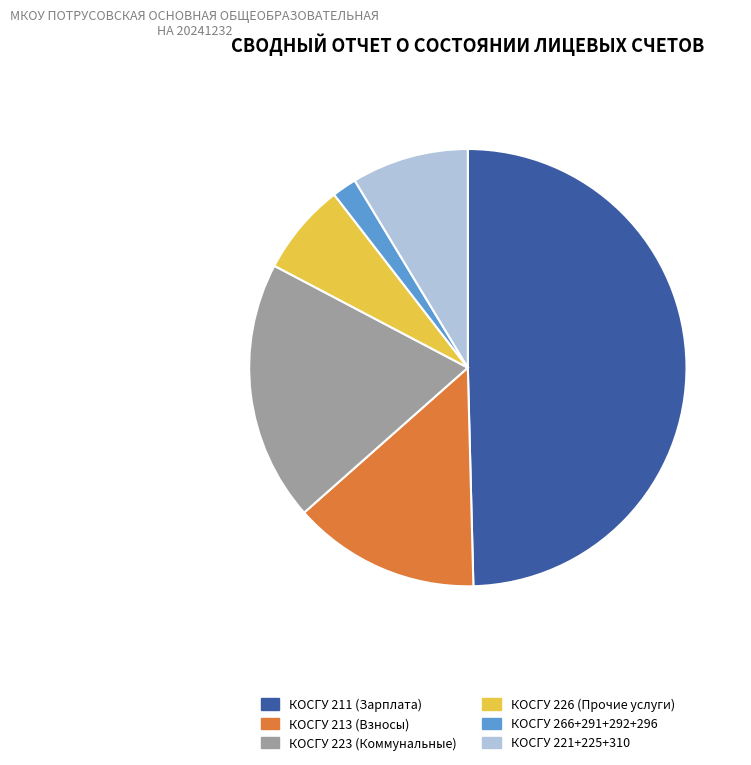

Which slice is the smallest?

КОСГУ 266+291+292+296